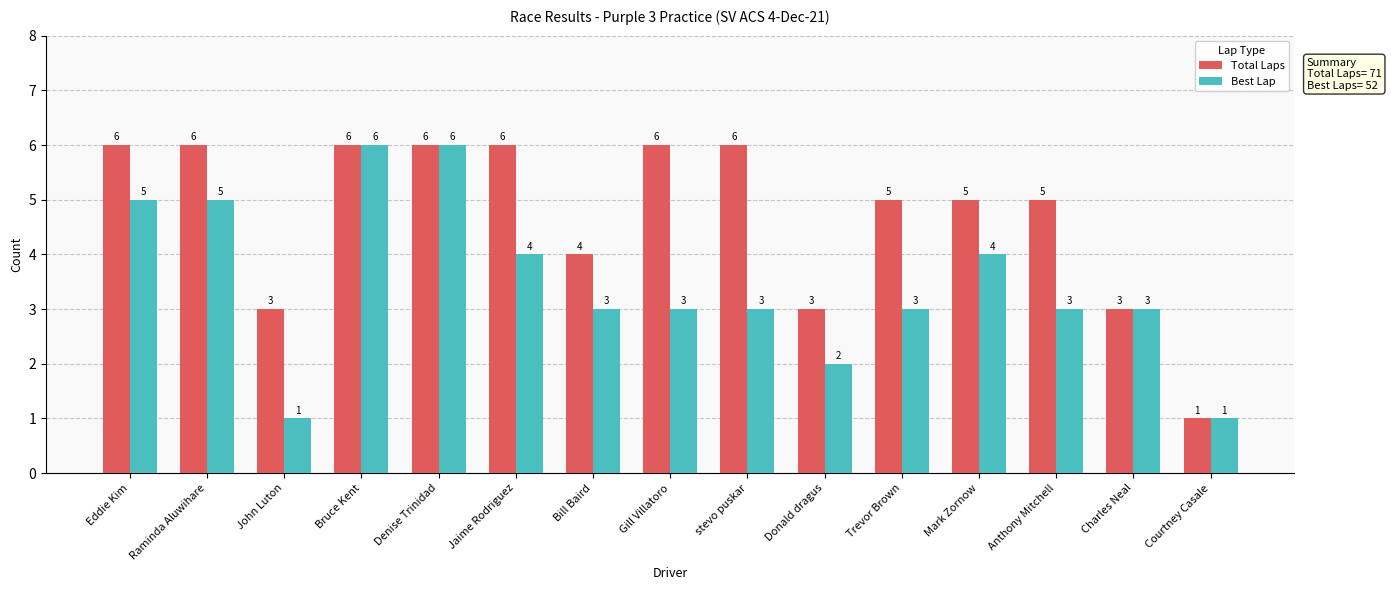

How many categories are shown in the chart?

15